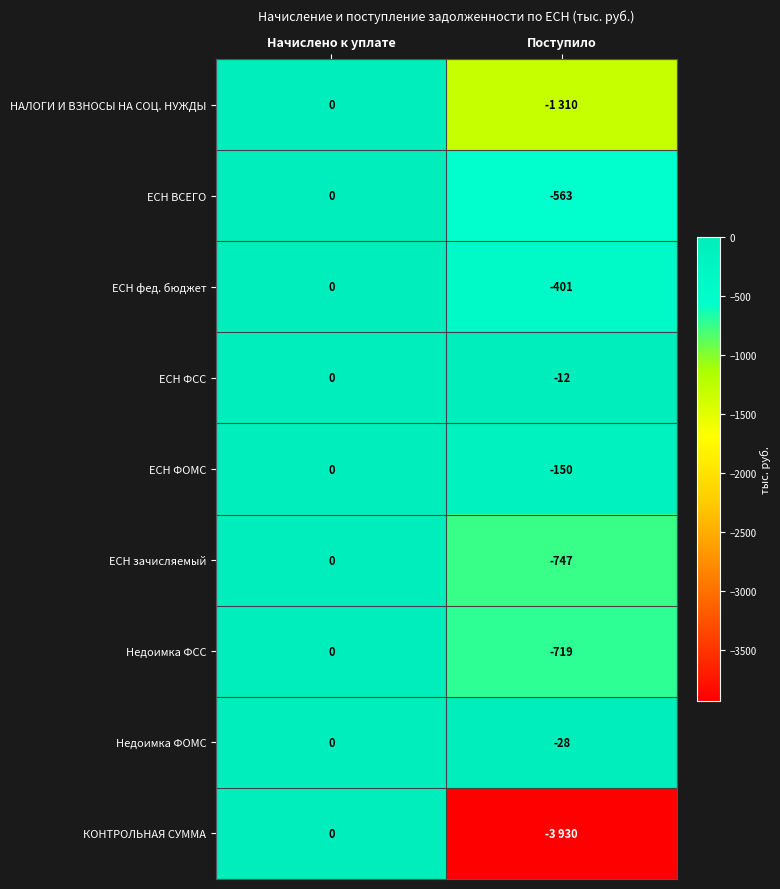

How many ЕСН ВСЕГО values are between -563 and 0?

2